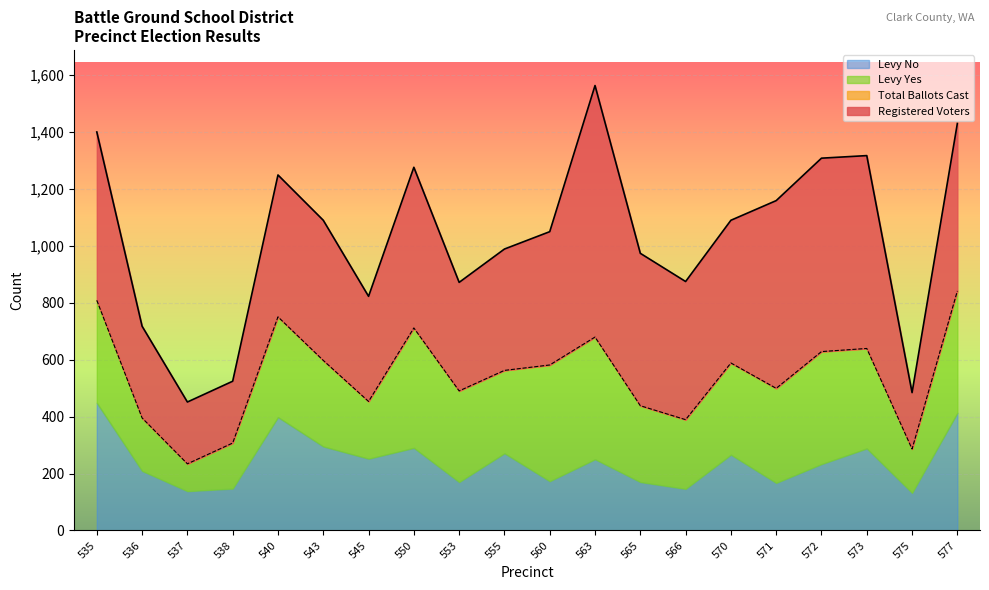

True or false: Total Ballots Cast and Registered Voters intersect in this chart.

False